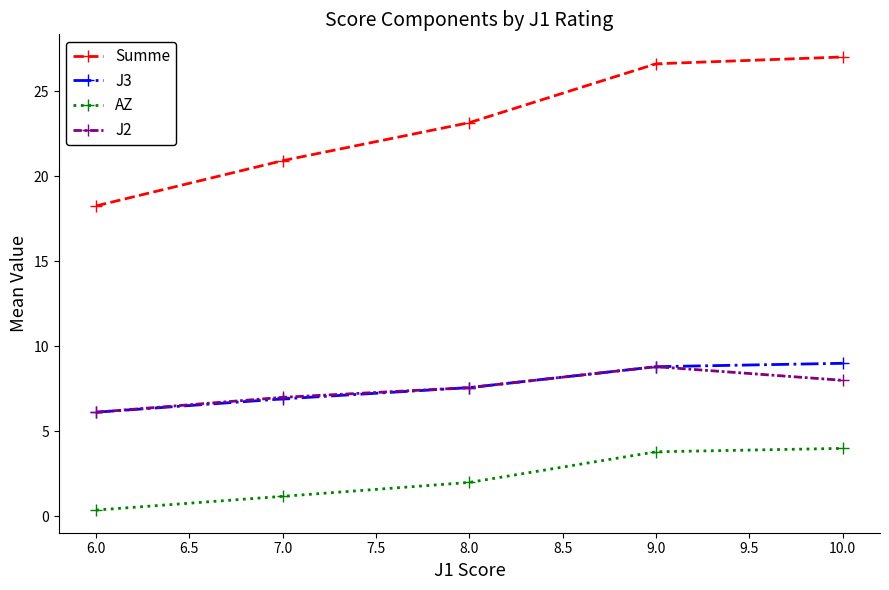

True or false: J3 has more than 1 points higher than both neighbors.

False